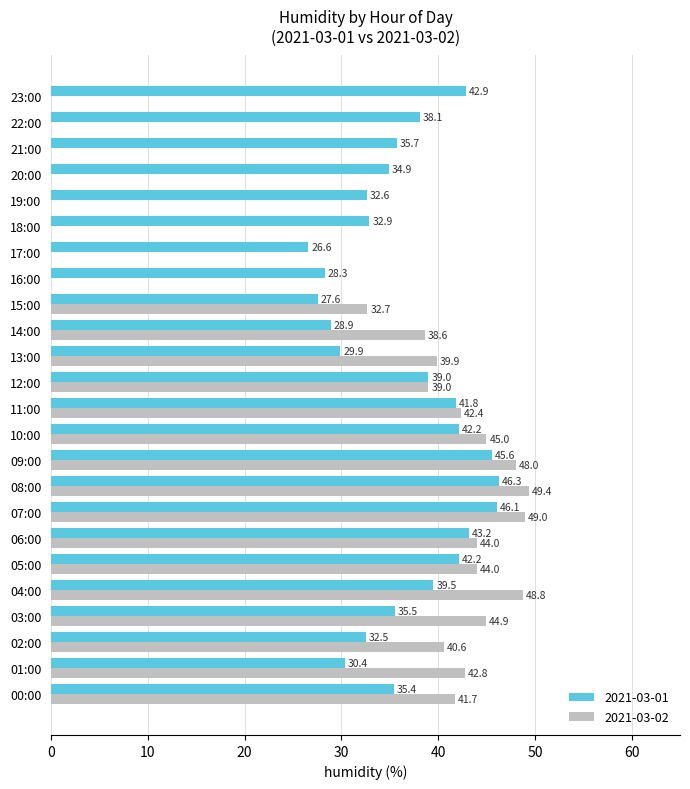

What is the sum of the 2021-03-01 values at 11:00 and 19:00?

74.4